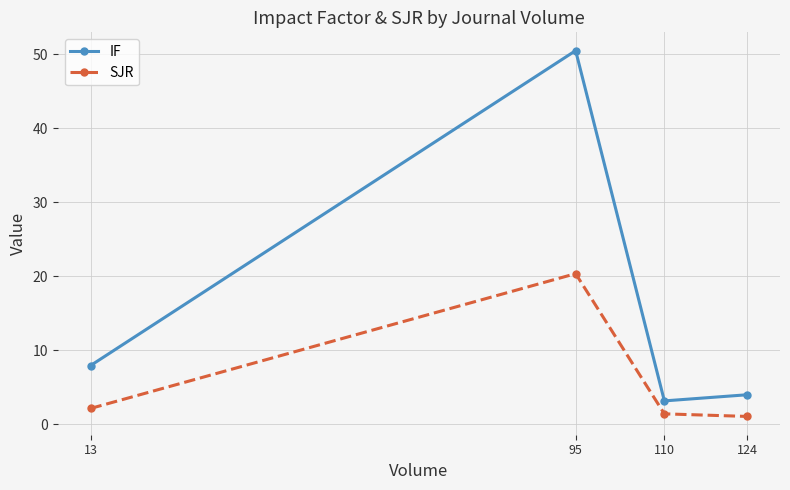

The SJR series shows 20.3 at 95. True or false?

True